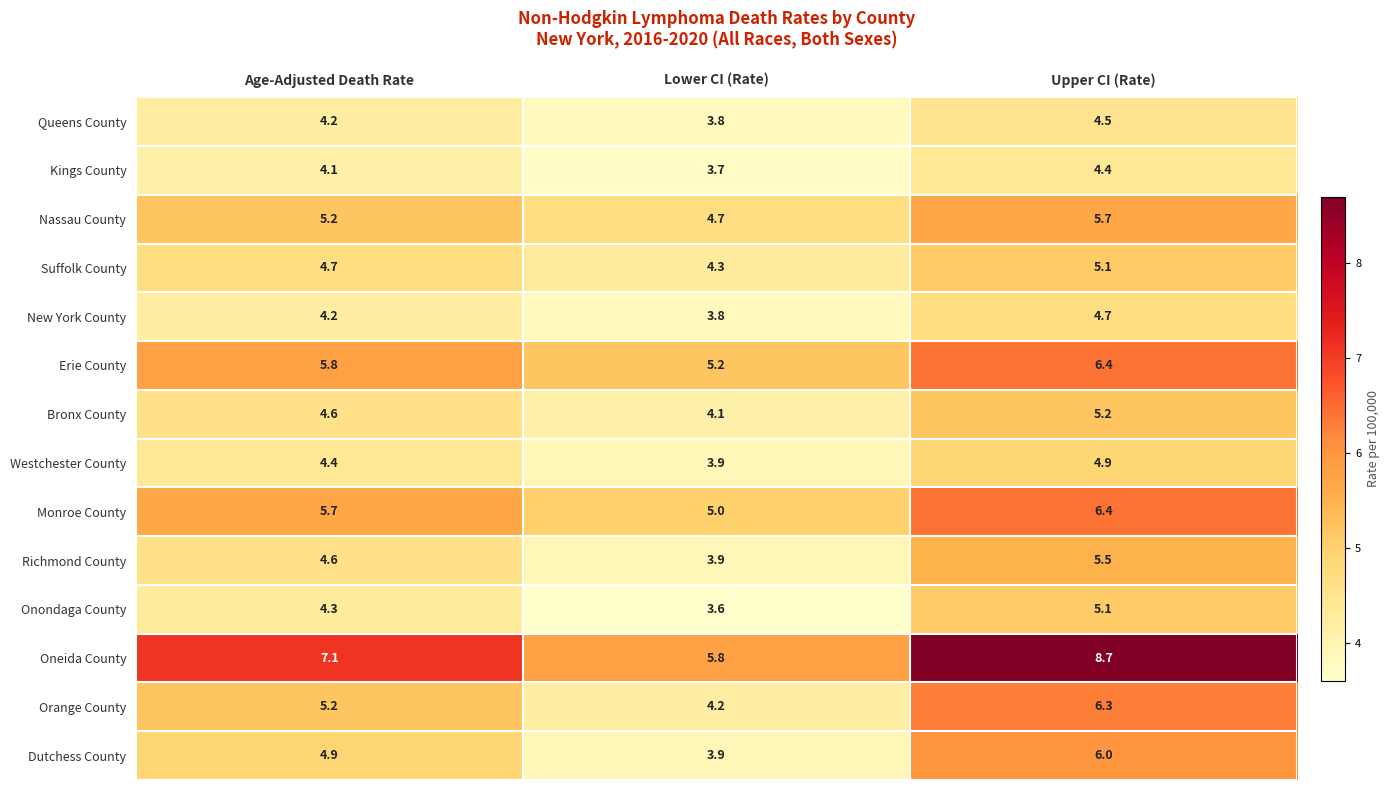

Which category has the highest value across all series?

Upper CI (Rate)